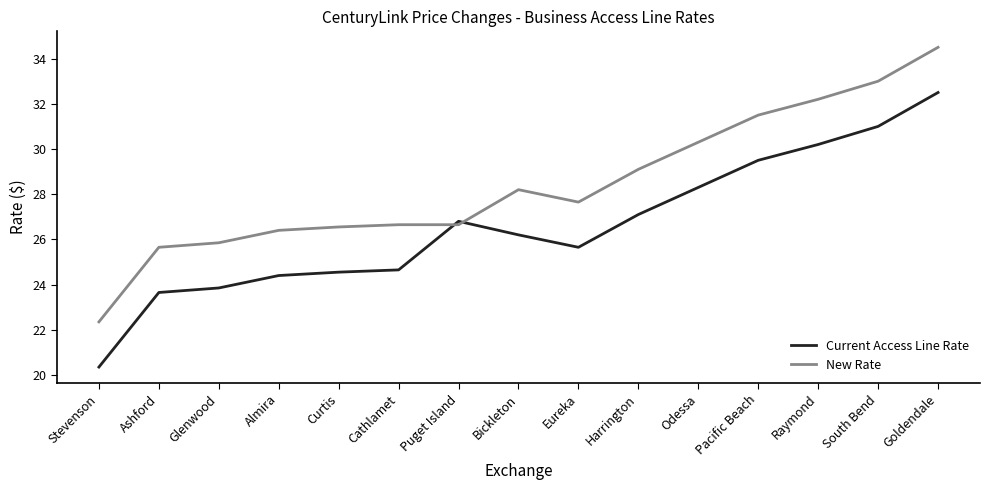

What is the average value of the Current Access Line Rate series?

26.6